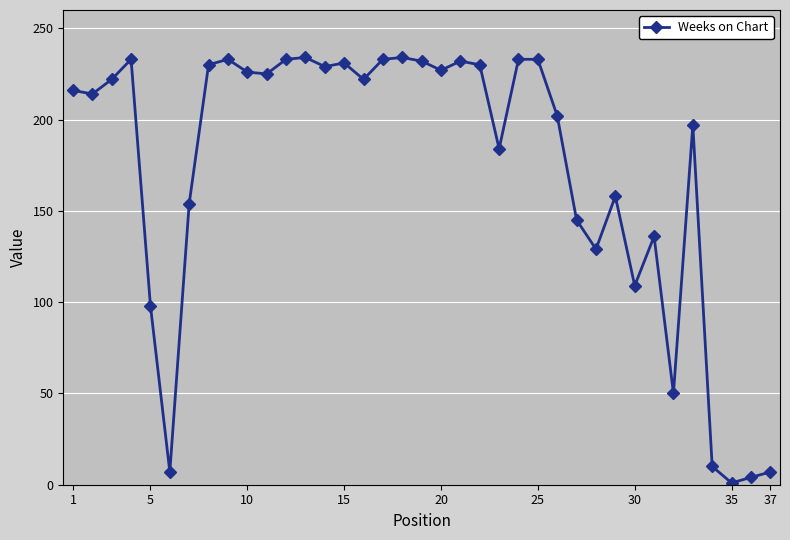

What is the smallest value displayed?

1